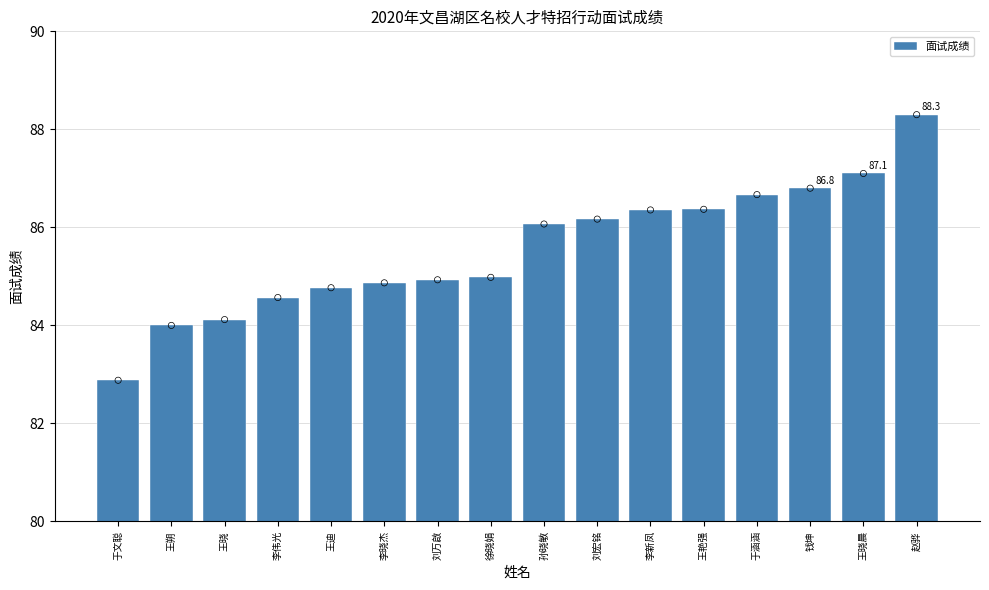

What is the change in value from 于文聪 to 徐晓娟?

+2.1